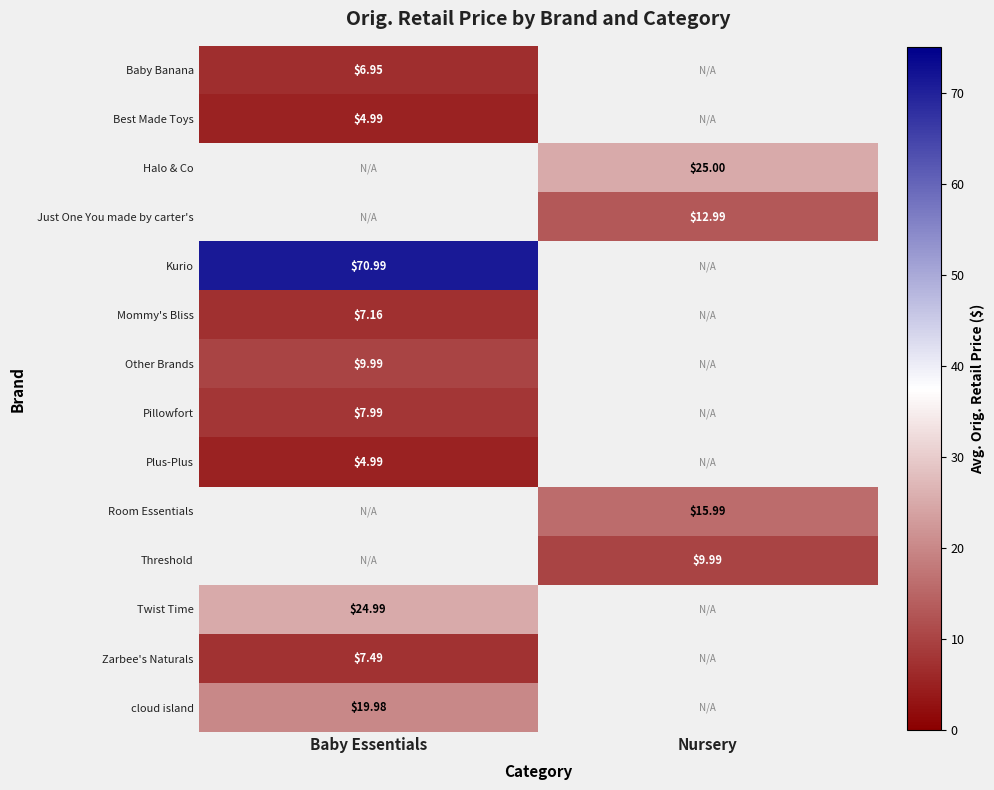

Read the Room Essentials value at Nursery.

16.0